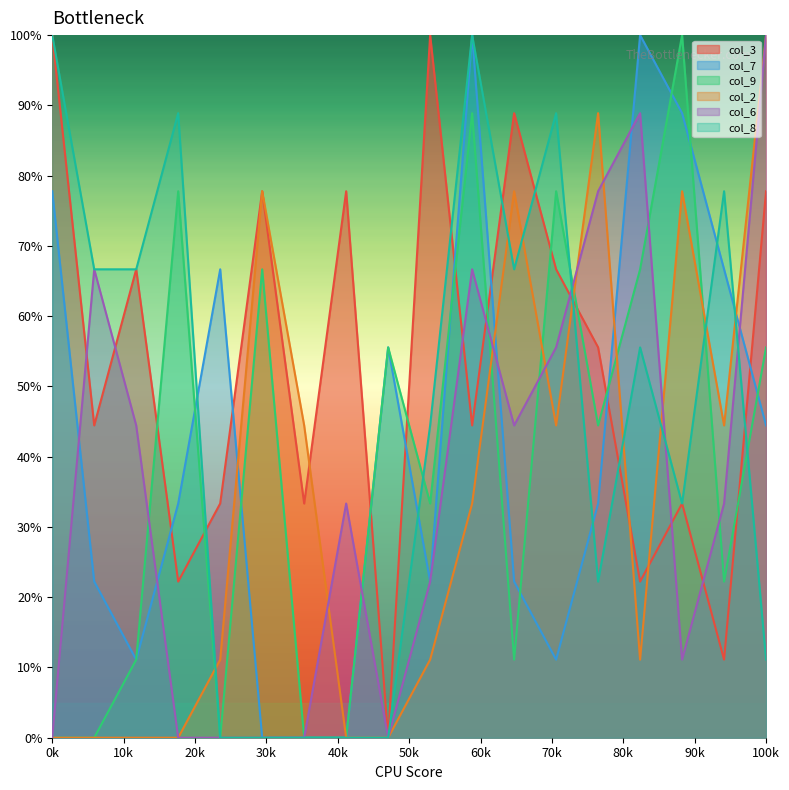

What is the total value across all series at 100k?

388.9